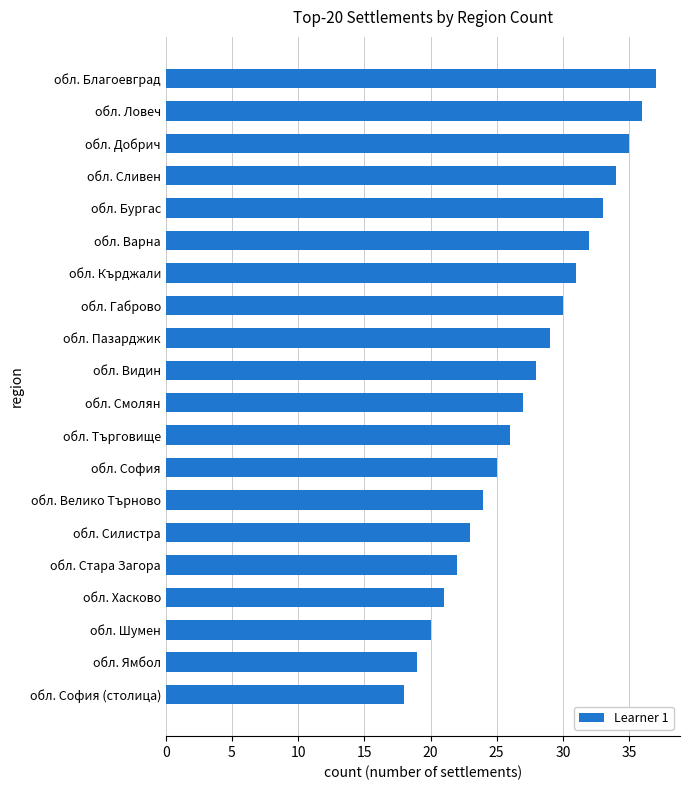

Does the chart contain stacked bars?

No